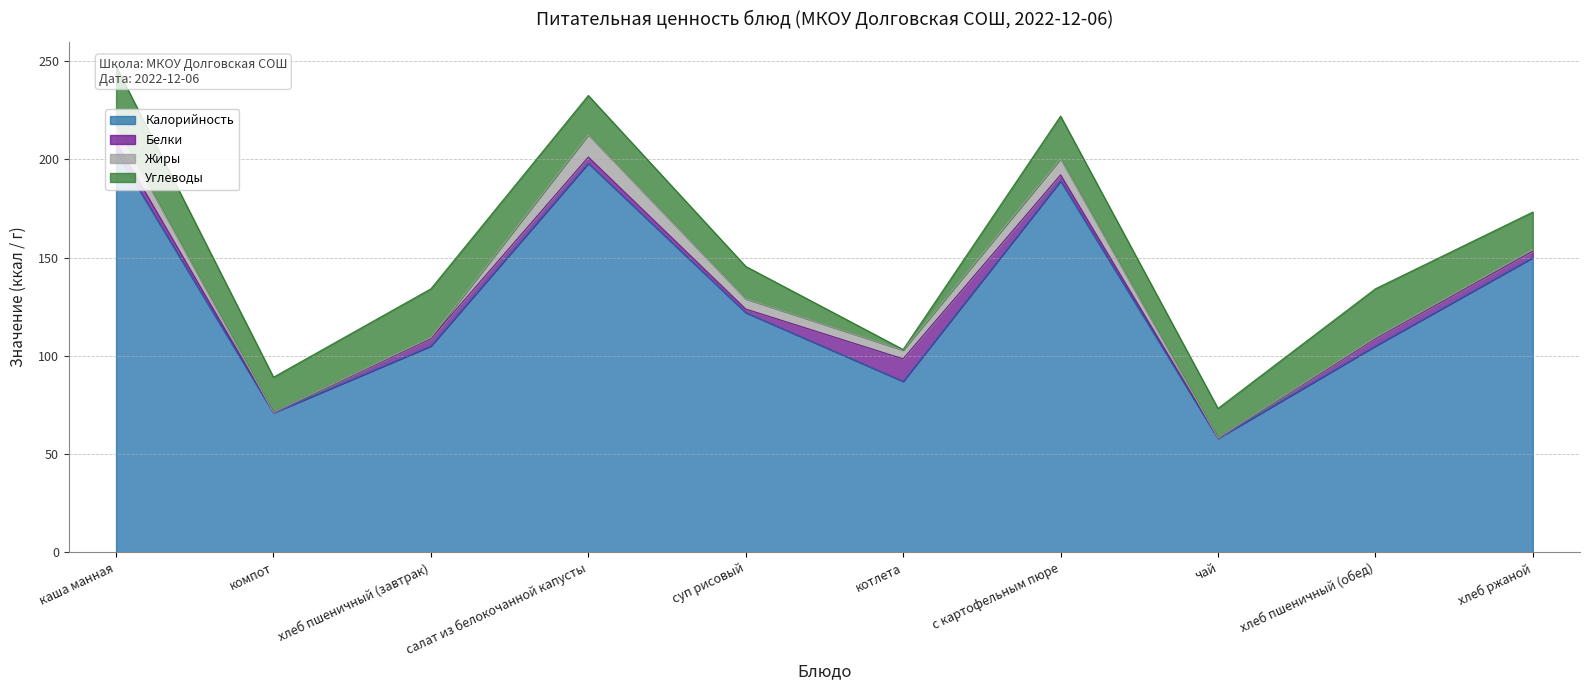

At which category does Жиры reach its first local peak?

салат из белокочанной капусты